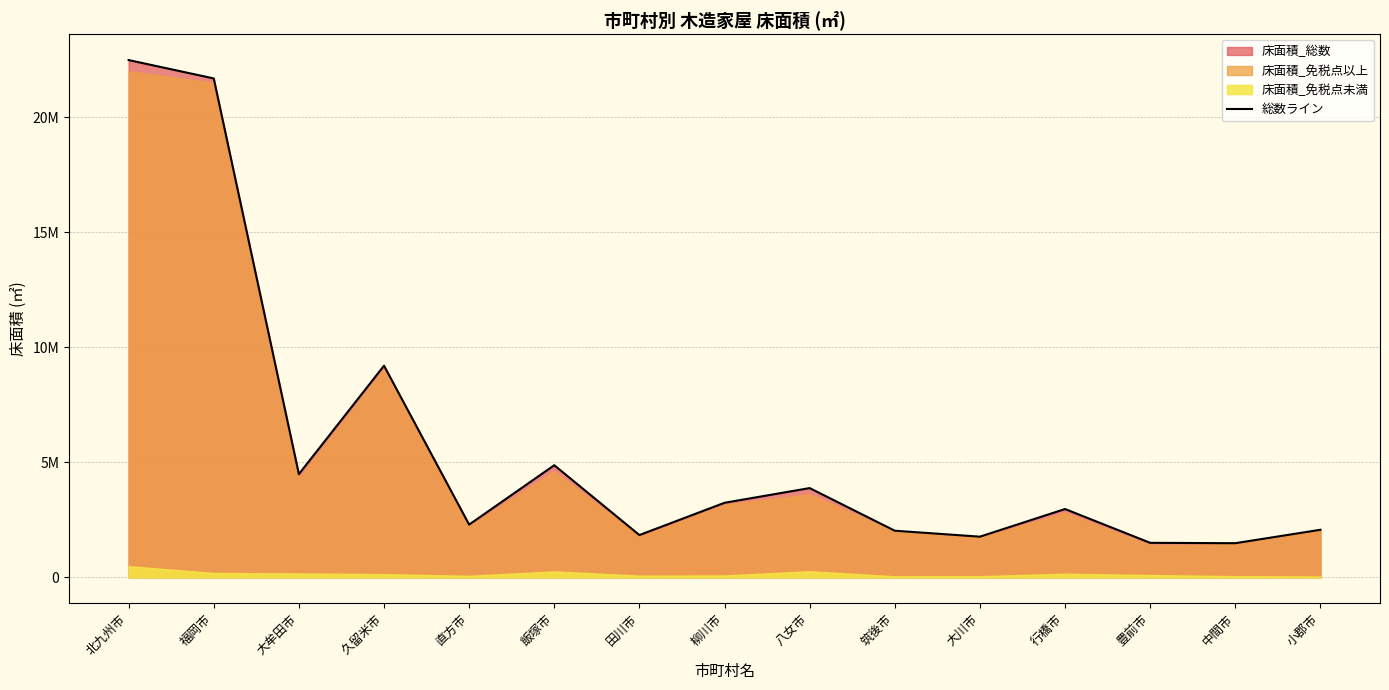

True or false: the data shows 1837423 at 田川市.

True